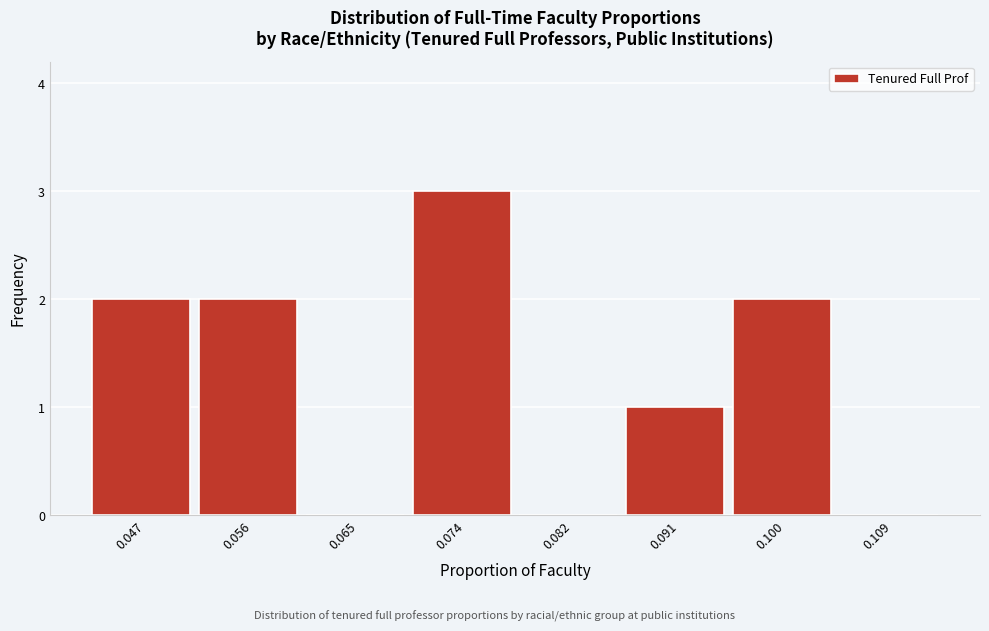

Reading left to right, extract all data points from this chart.

0.047=2	0.056=2	0.065=0	0.074=3	0.082=0	0.091=1	0.100=2	0.109=0